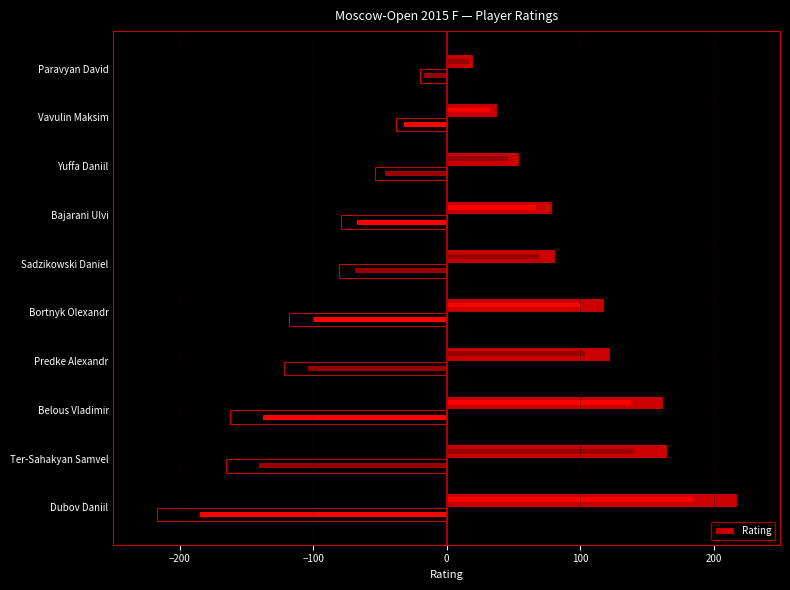

The value at Paravyan David is 13. True or false?

False